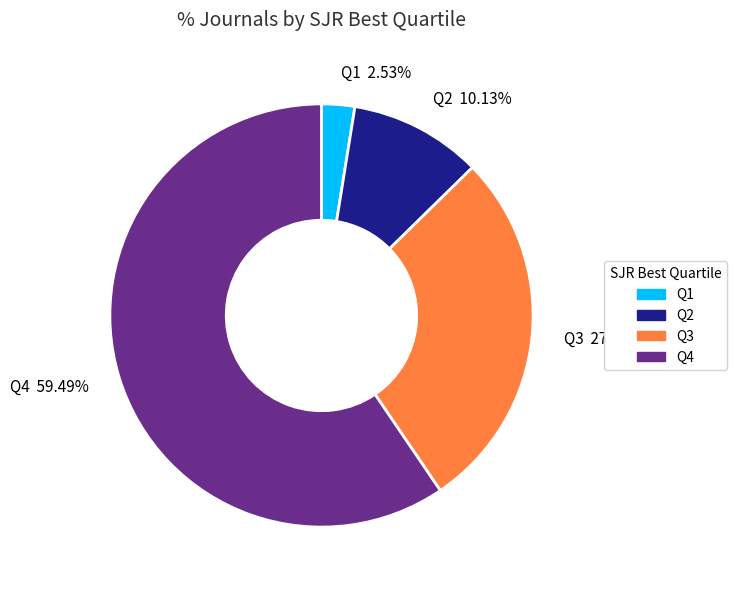

What is the smallest slice in the pie chart?

Q1